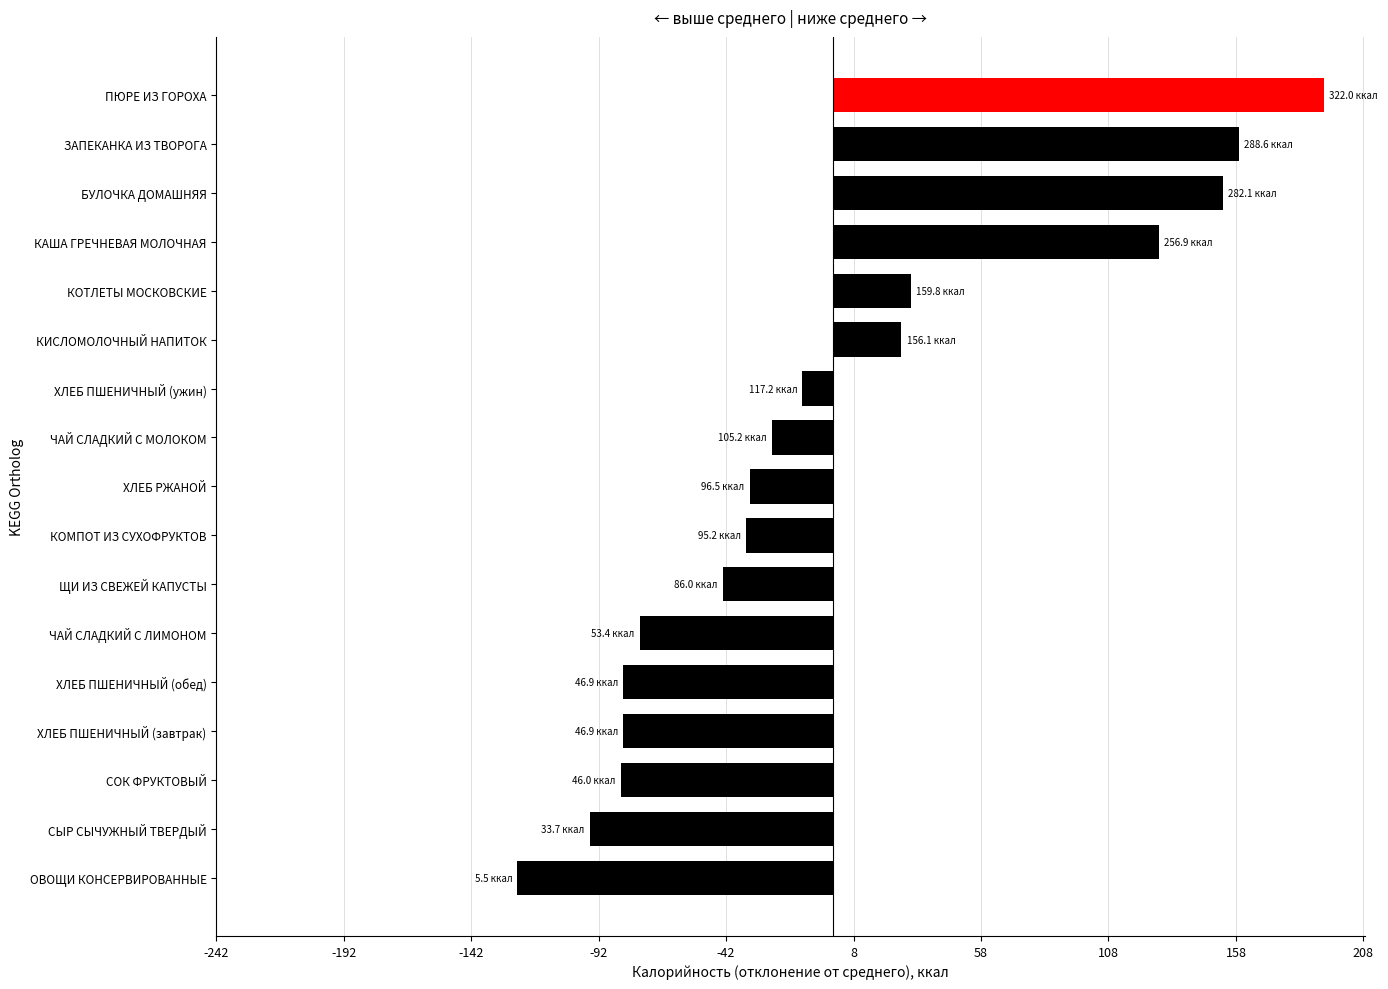

Are the bars grouped side by side (vs. stacked)?

No